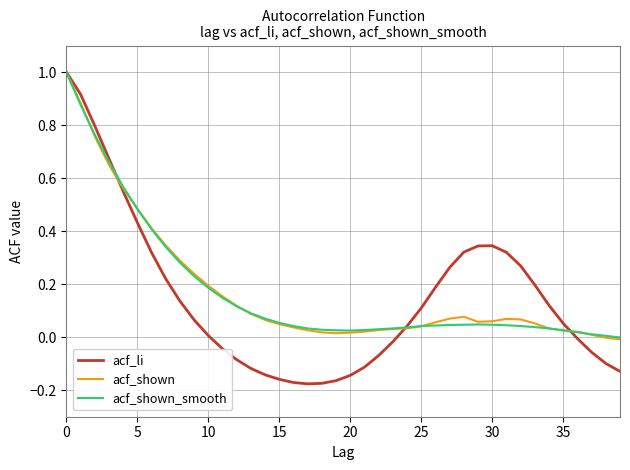

Which series has the widest spread of values?

acf_li